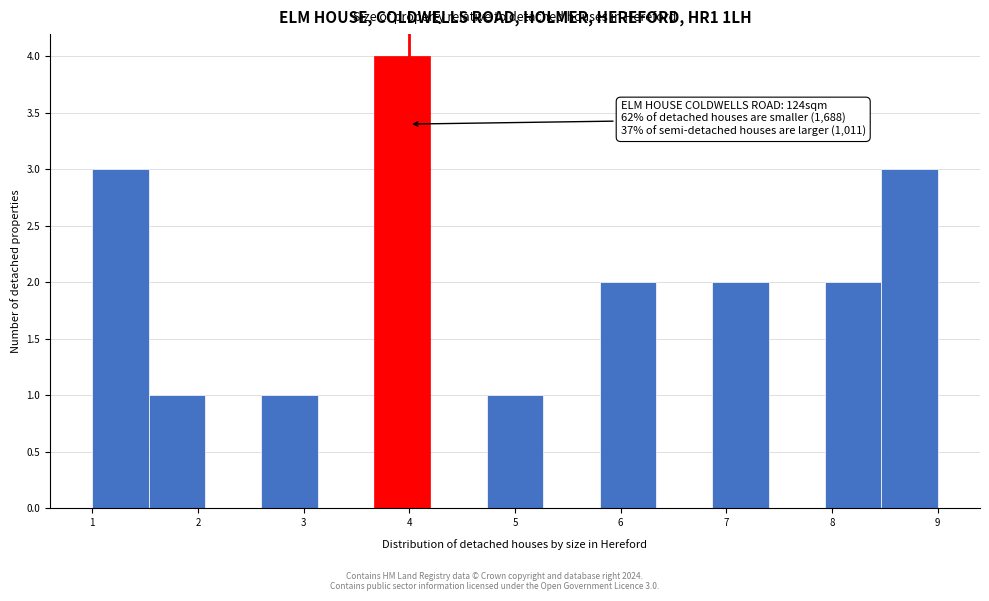

Over which range of the x-axis is the bar tallest?

3.7 to 4.2